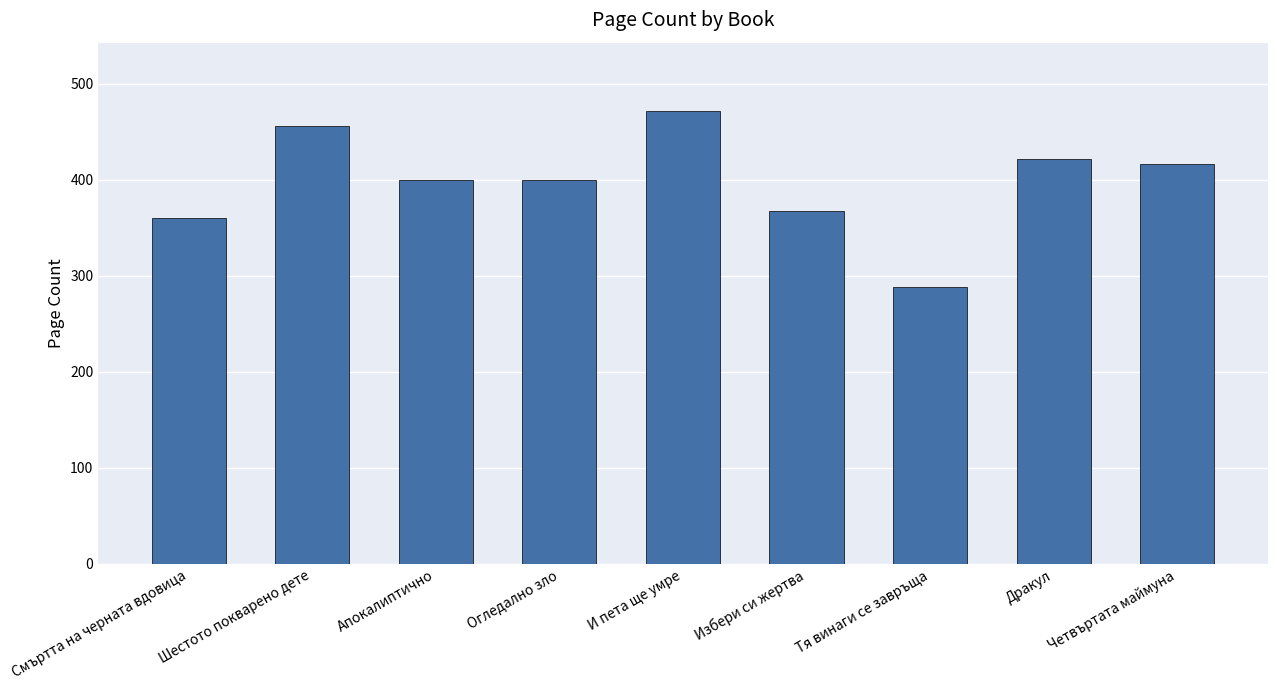

What is the difference between the values at И пета ще умре and Избери си жертва?

104